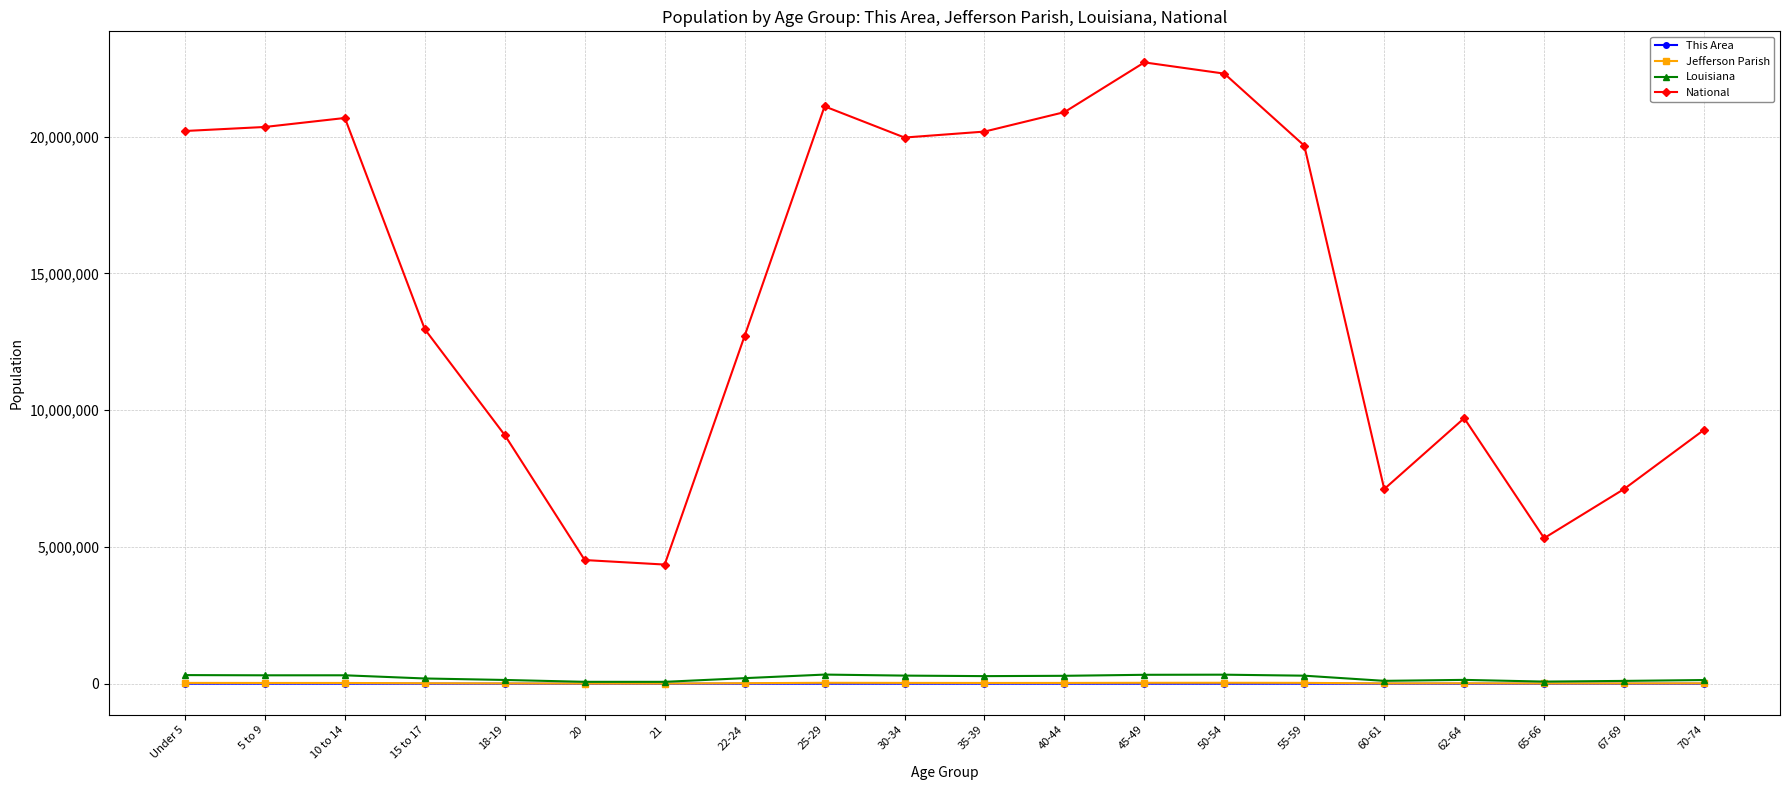

The This Area series shows 227 at 18-19. True or false?

True